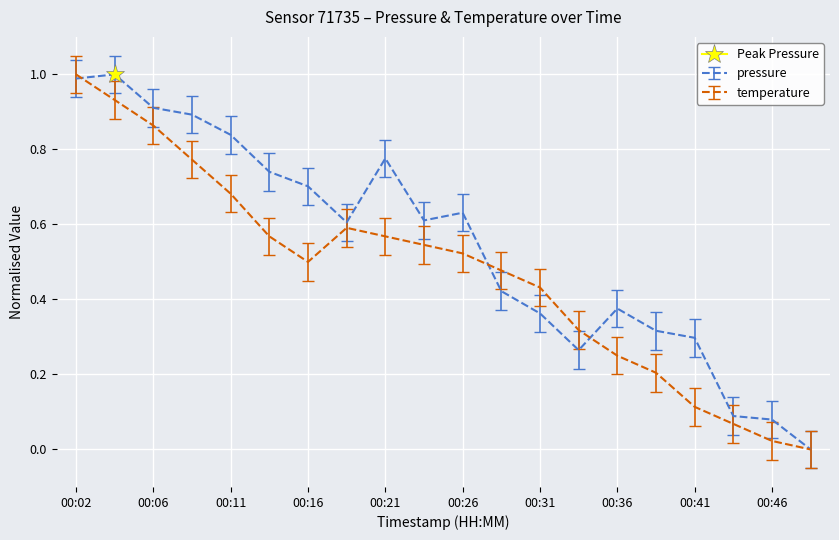

Is this an area chart (filled region under the line)?

No